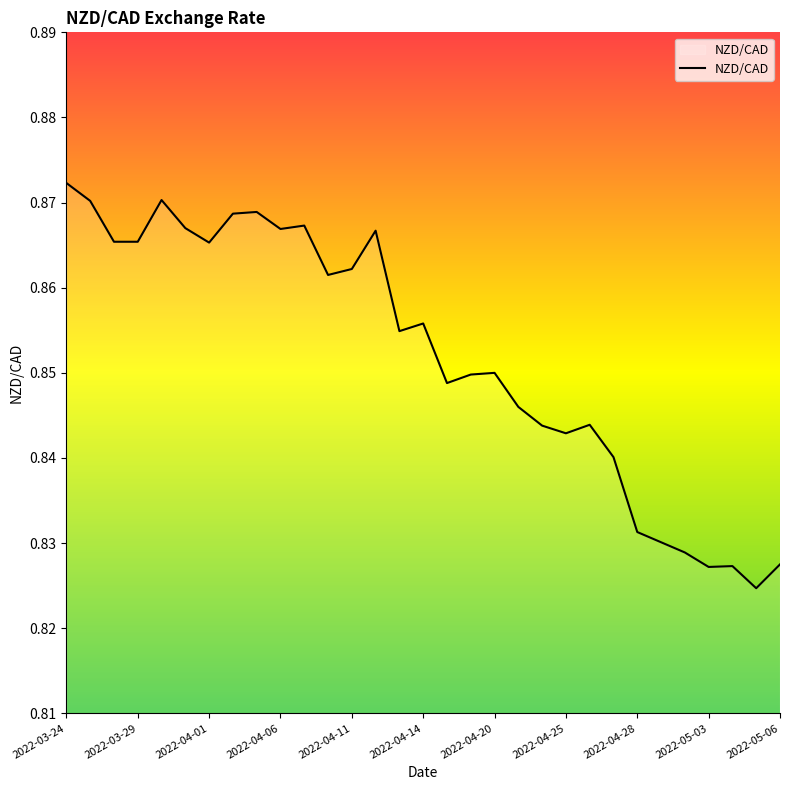

The value at 2022-04-11 is 1.5. True or false?

False